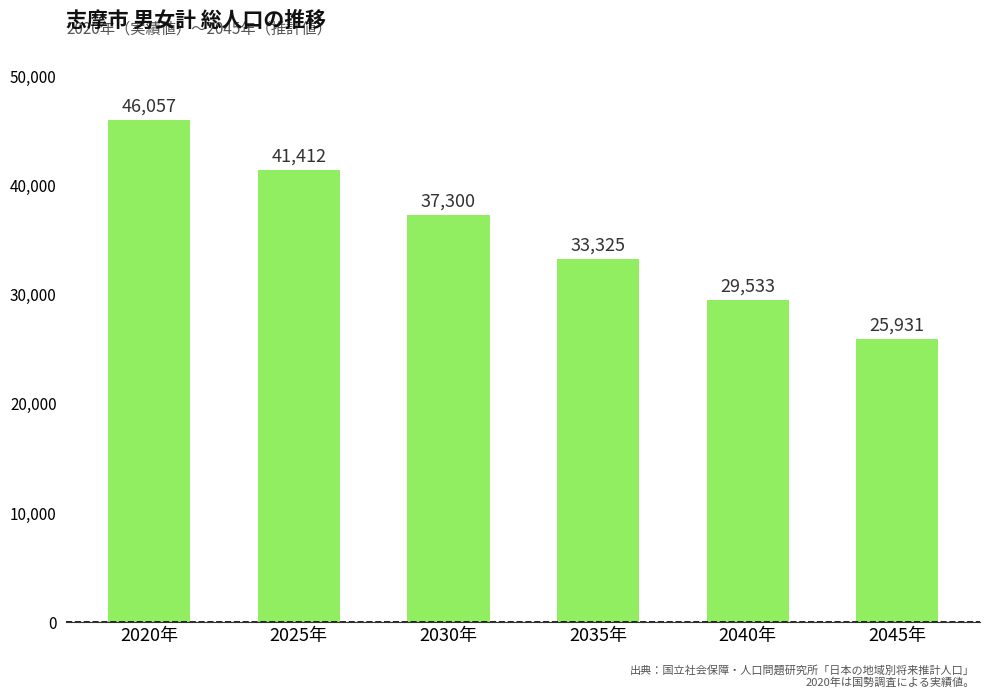

List the labels in order of value, smallest first.

2045年, 2040年, 2035年, 2030年, 2025年, 2020年